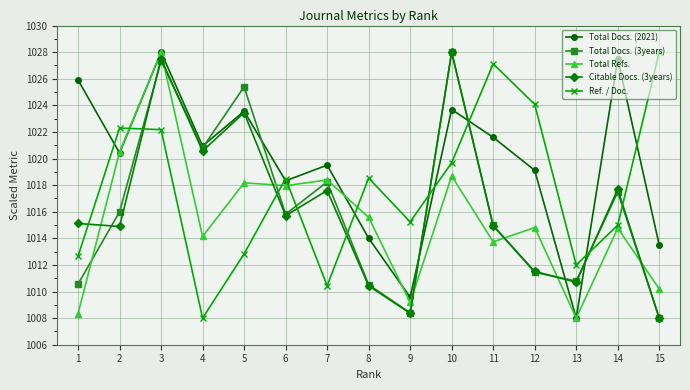

What is the value of the Citable Docs. (3years) point at the 5th from the left?

1023.5